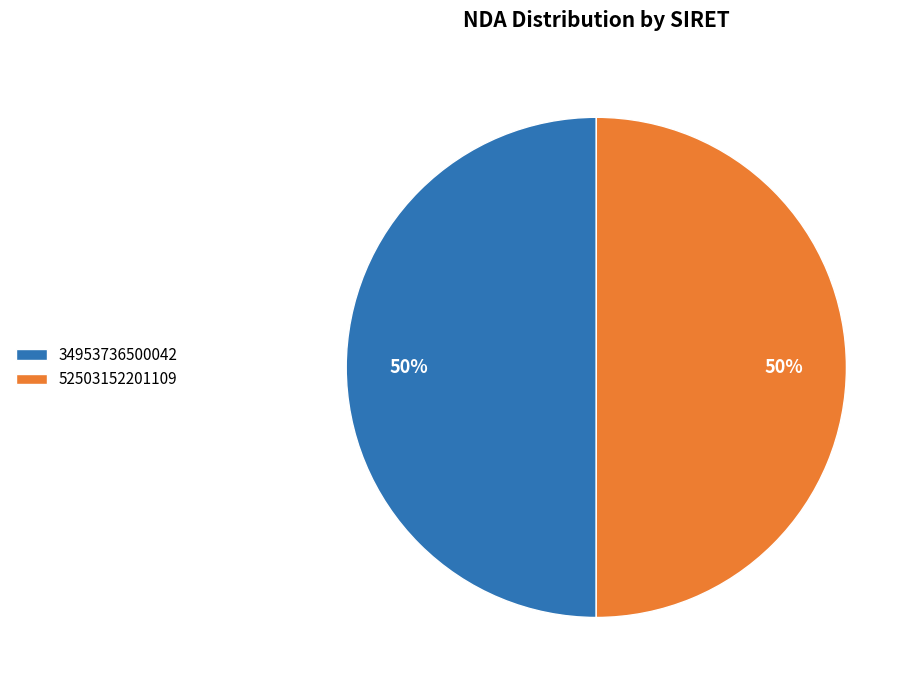

To the nearest percent, what portion does 34953736500042 represent?

50%